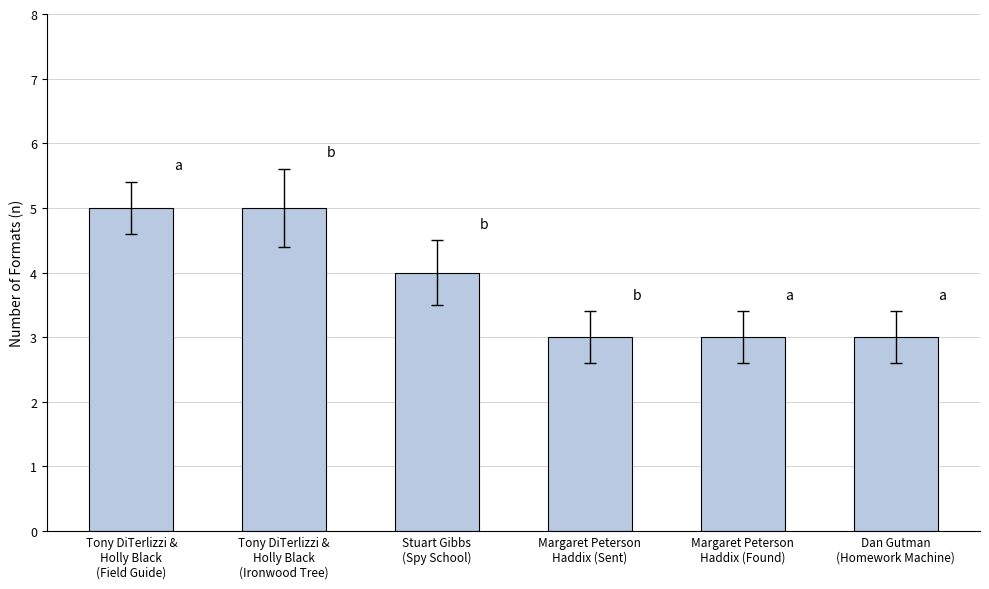

Does the chart contain stacked bars?

No